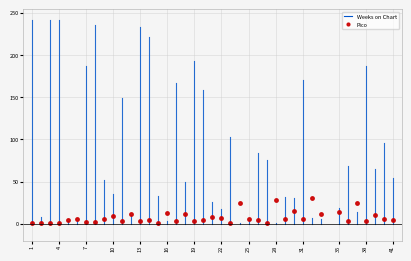

What is the maximum value shown in the chart?

31